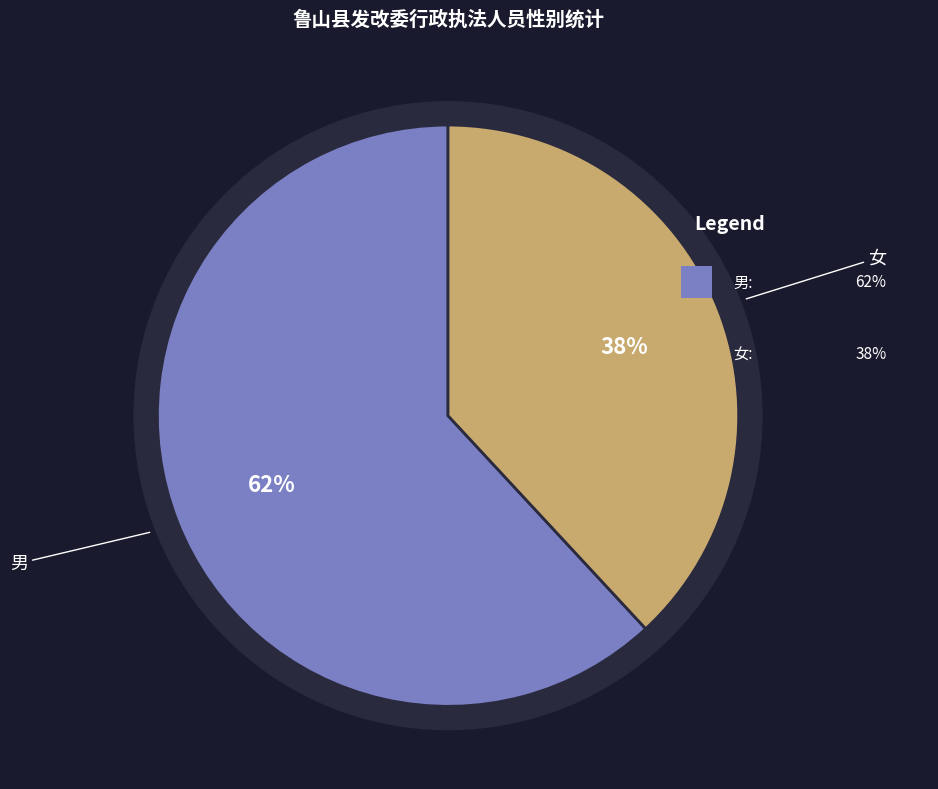

Count the number of slices in the pie.

2